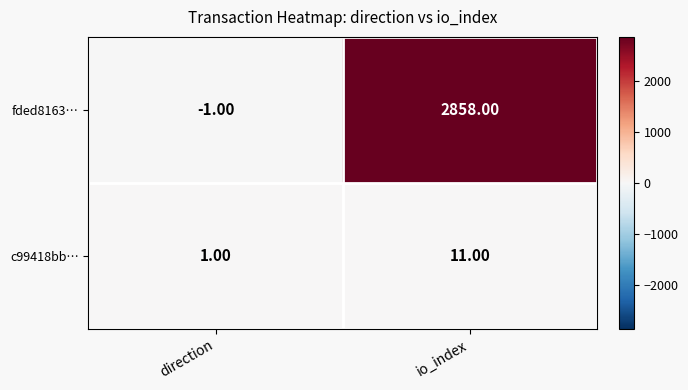

What is the difference between the maximum and minimum values in the fded8163… series?

2859